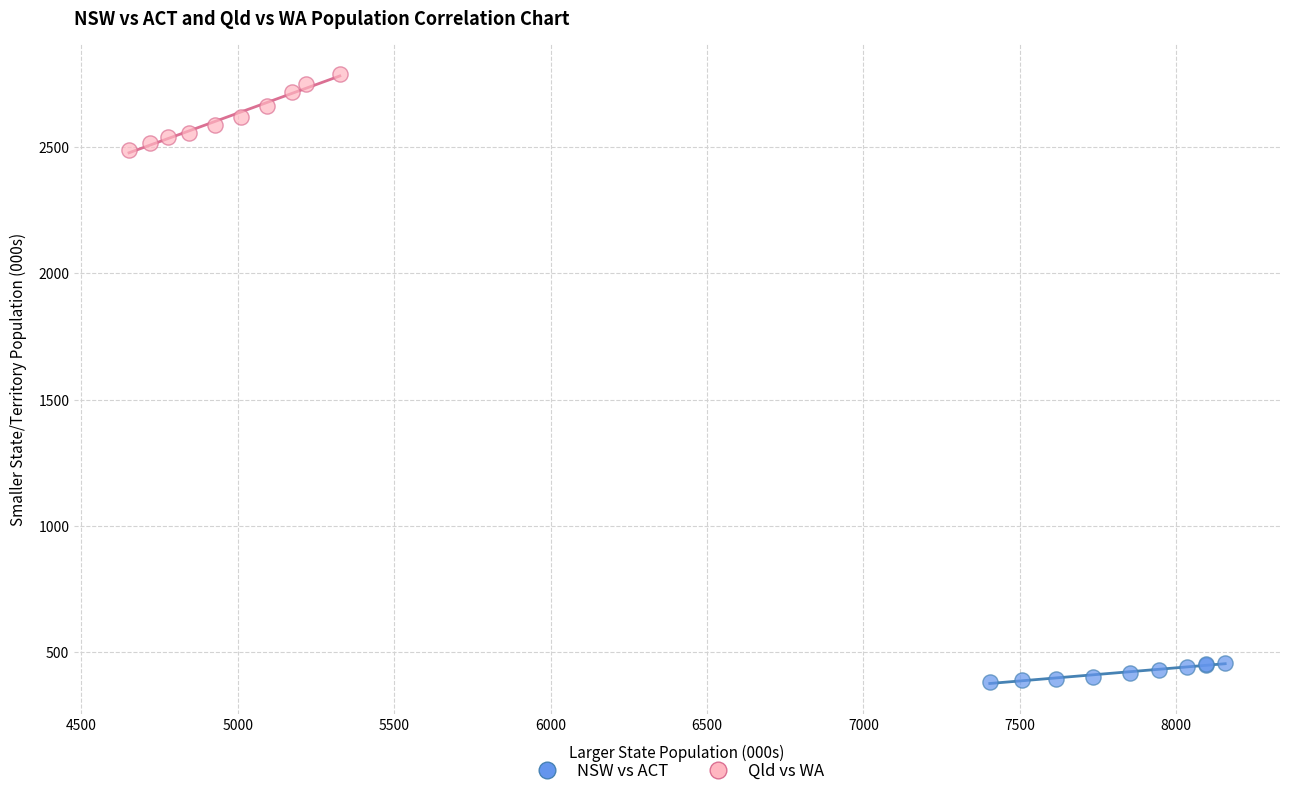

Which series contains the lowest Y value?

NSW vs ACT